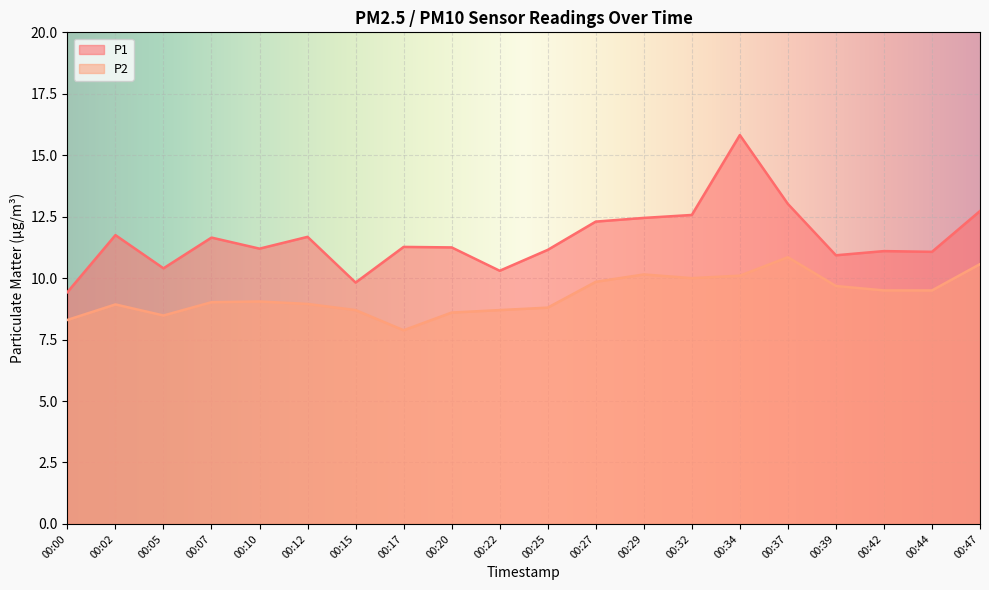

Rank the series by their maximum value, from lowest to highest.

P2, P1